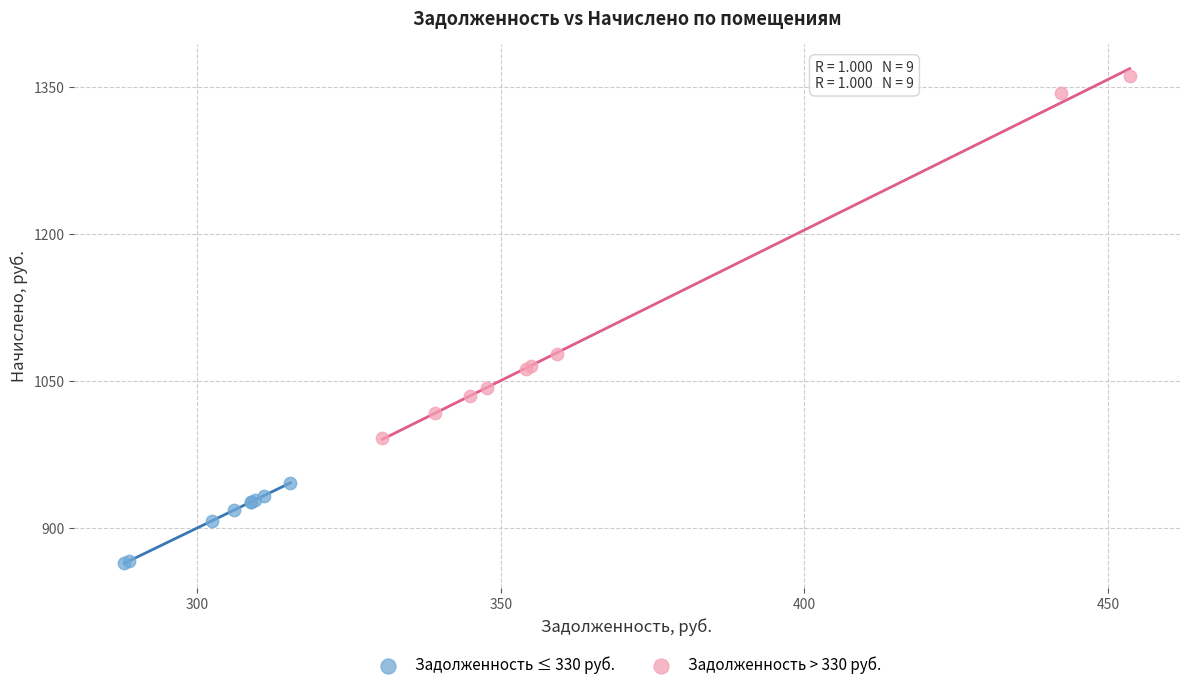

Which series has the widest spread of Y values?

Задолженность > 330 руб.